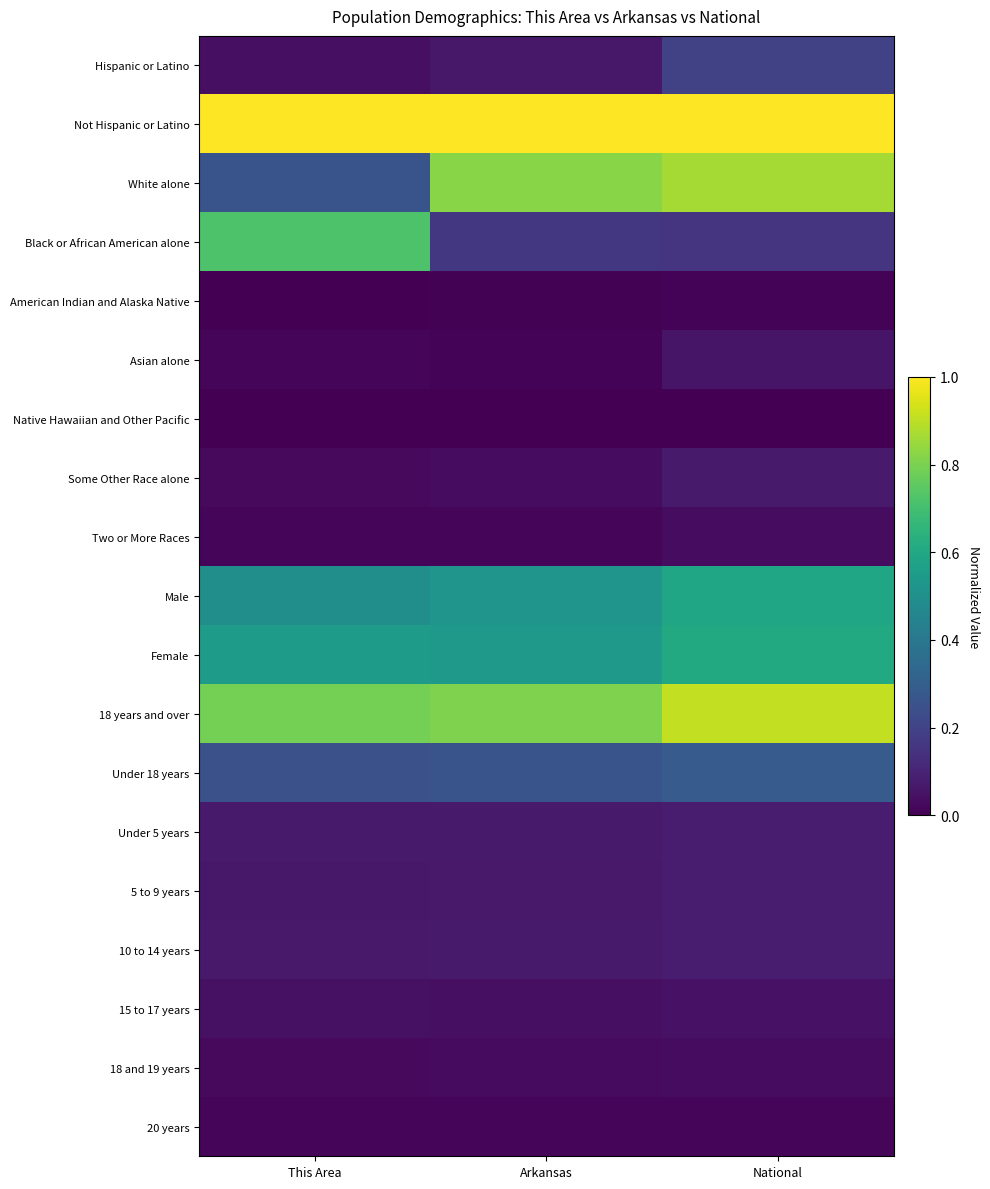

List the series in order of their peak value, highest first.

Not Hispanic or Latino, 18 years and over, White alone, Black or African American alone, Female, Male, Under 18 years, Hispanic or Latino, 10 to 14 years, 5 to 9 years, Under 5 years, Some Other Race alone, Asian alone, 15 to 17 years, 18 and 19 years, Two or More Races, 20 years, American Indian and Alaska Native, Native Hawaiian and Other Pacific